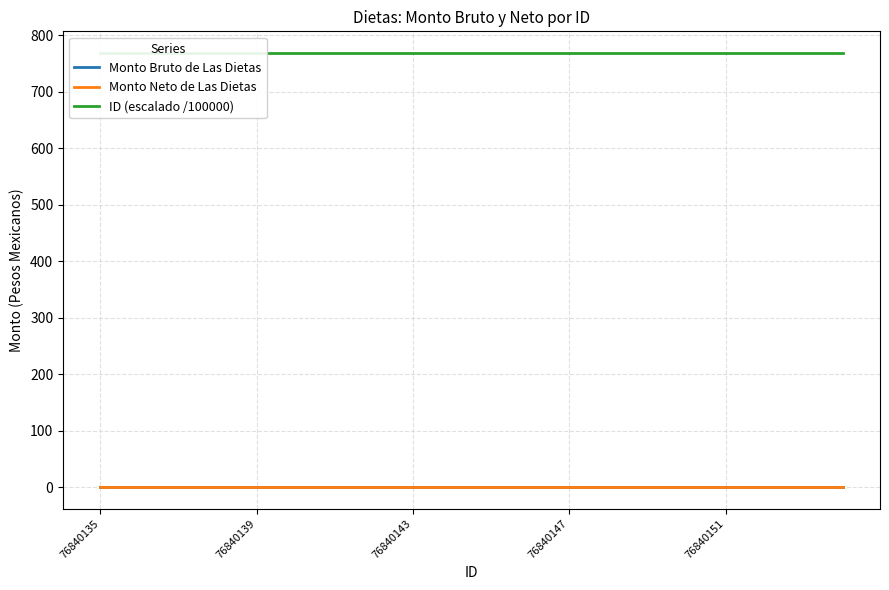

Reading left to right, list all the values displayed in this chart.

Monto Bruto de Las Dietas: 0.0	0.0	0.0	0.0	0.0	0.0	0.0	0.0	0.0	0.0	0.0	0.0	0.0	0.0	0.0	0.0	0.0	0.0	0.0	0.0
Monto Neto de Las Dietas: 0.0	0.0	0.0	0.0	0.0	0.0	0.0	0.0	0.0	0.0	0.0	0.0	0.0	0.0	0.0	0.0	0.0	0.0	0.0	0.0
ID (escalado /100000): 768.4	768.4	768.4	768.4	768.4	768.4	768.4	768.4	768.4	768.4	768.4	768.4	768.4	768.4	768.4	768.4	768.4	768.4	768.4	768.4